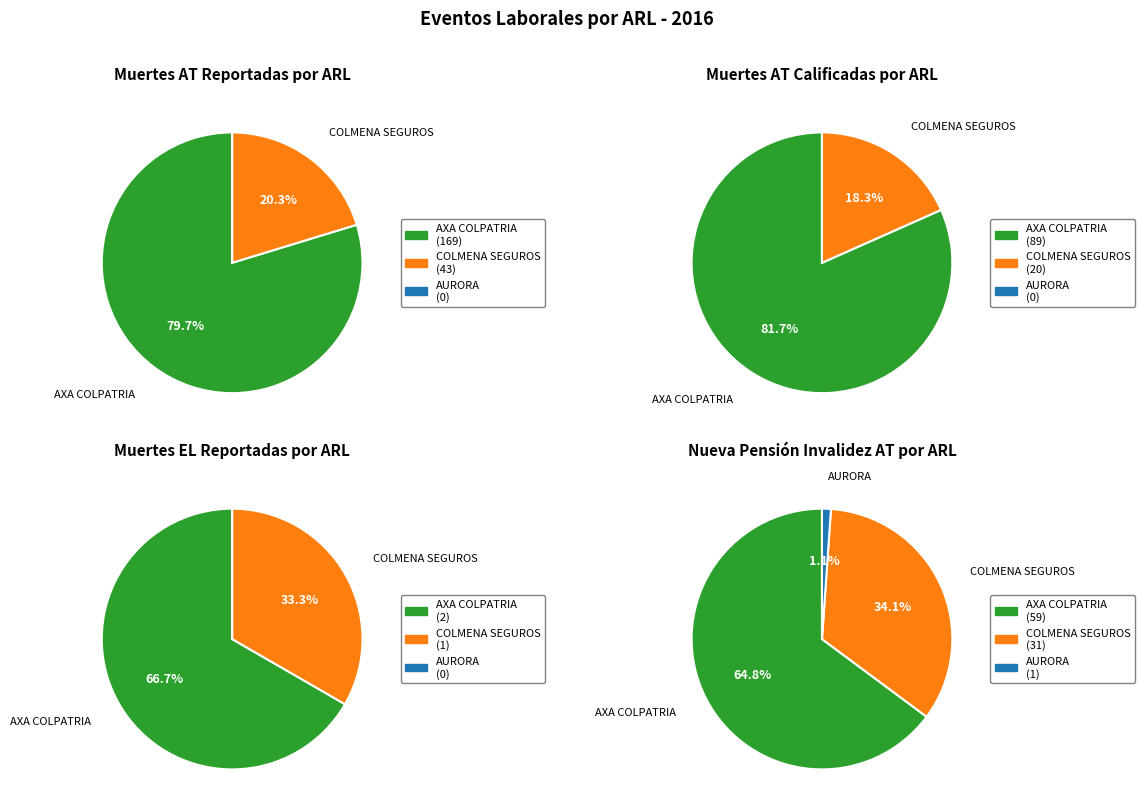

Count the number of slices in the pie.

3